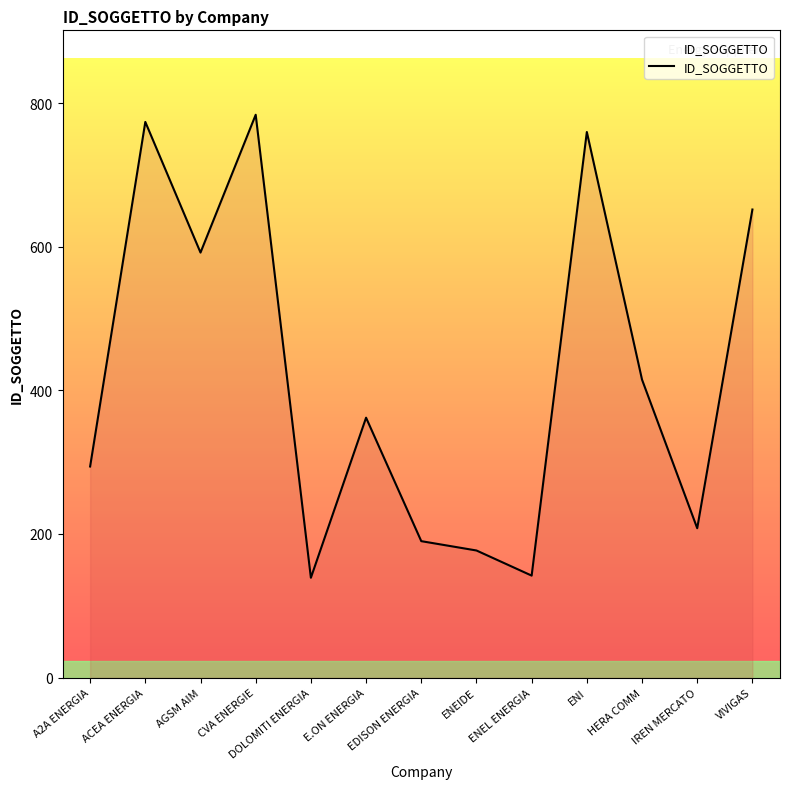

What is the difference between the second highest and second lowest values?

632